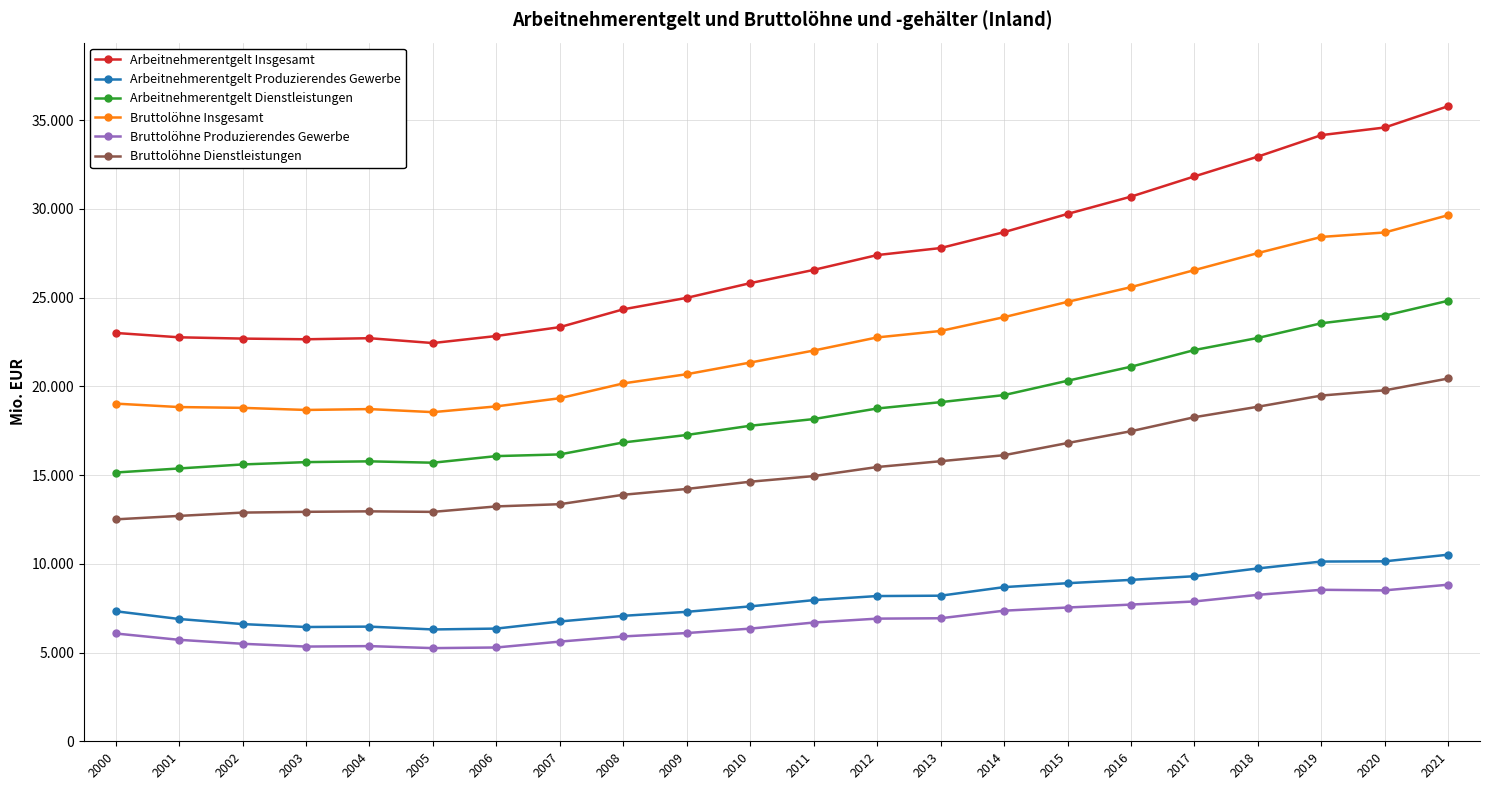

Which series has the largest total across all categories?

Arbeitnehmerentgelt Insgesamt